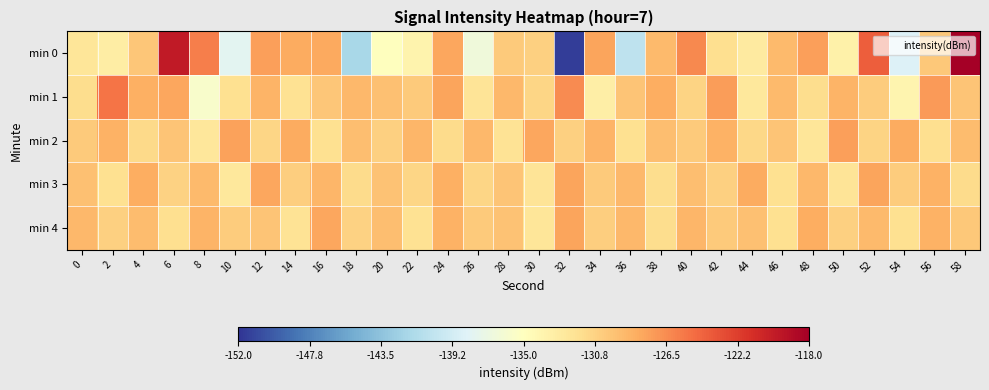

Reading left to right, extract all data points from this chart.

min 0: 0=-132.3	2=-133.1	4=-129.9	6=-120.0	8=-125.8	10=-138.0	12=-127.5	14=-128.2	16=-128.0	18=-141.9	20=-134.9	22=-133.7	24=-127.9	26=-136.6	28=-130.1	30=-130.5	32=-151.5	34=-127.8	36=-140.4	38=-129.1	40=-126.3	42=-131.7	44=-132.8	46=-129.0	48=-127.4	50=-133.4	52=-124.0	54=-138.5	56=-130.1	58=-117.4
min 1: 0=-131.5	2=-125.3	4=-128.4	6=-127.9	8=-135.7	10=-131.8	12=-128.6	14=-131.8	16=-129.9	18=-128.9	20=-129.5	22=-130.2	24=-127.8	26=-132.1	28=-128.9	30=-131.0	32=-126.5	34=-133.2	36=-129.7	38=-128.3	40=-130.8	42=-127.4	44=-132.6	46=-129.1	48=-131.5	50=-128.7	52=-130.3	54=-133.9	56=-127.2	58=-129.8
min 2: 0=-130.1	2=-128.5	4=-131.2	6=-129.8	8=-132.4	10=-127.6	12=-130.9	14=-128.2	16=-131.7	18=-129.3	20=-130.6	22=-128.8	24=-131.4	26=-129.0	28=-132.0	30=-127.9	32=-130.5	34=-128.7	36=-131.8	38=-129.4	40=-130.2	42=-128.6	44=-131.1	46=-129.7	48=-132.3	50=-127.5	52=-130.8	54=-128.1	56=-131.6	58=-129.2
min 3: 0=-129.5	2=-131.8	4=-128.3	6=-130.7	8=-129.1	10=-132.5	12=-127.9	14=-130.4	16=-128.8	18=-131.3	20=-129.6	22=-130.9	24=-128.4	26=-131.0	28=-129.8	30=-132.2	32=-127.7	34=-130.1	36=-128.9	38=-131.5	40=-129.3	42=-130.6	44=-128.2	46=-131.7	48=-129.0	50=-132.1	52=-127.8	54=-130.3	56=-128.6	58=-131.4
min 4: 0=-128.9	2=-130.5	4=-129.2	6=-131.6	8=-128.7	10=-130.3	12=-129.8	14=-132.0	16=-127.9	18=-130.7	20=-129.3	22=-131.9	24=-128.5	26=-130.1	28=-129.6	30=-132.3	32=-127.7	34=-130.4	36=-129.0	38=-131.5	40=-128.8	42=-130.2	44=-129.5	46=-131.8	48=-128.3	50=-130.6	52=-129.1	54=-131.7	56=-128.6	58=-130.0